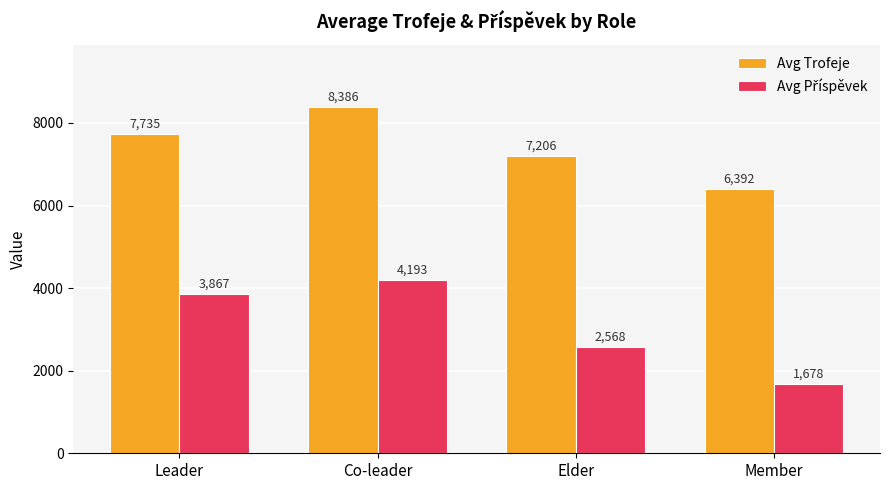

Which series has the largest total across all categories?

Avg Trofeje